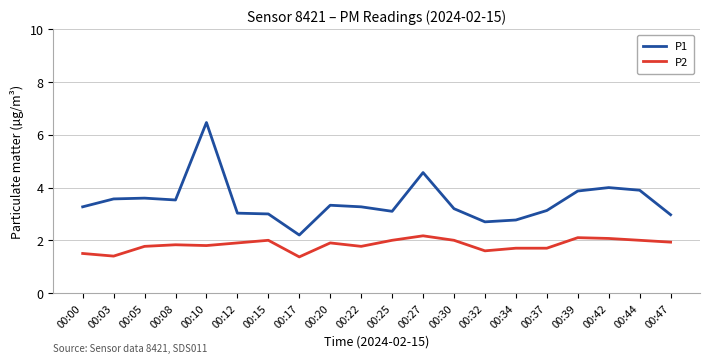

Reading left to right, what are all the values shown in this chart?

P1: 3.3	3.6	3.6	3.5	6.5	3.0	3.0	2.2	3.3	3.3	3.1	4.6	3.2	2.7	2.8	3.1	3.9	4.0	3.9	3.0
P2: 1.5	1.4	1.8	1.8	1.8	1.9	2.0	1.4	1.9	1.8	2.0	2.2	2.0	1.6	1.7	1.7	2.1	2.1	2.0	1.9